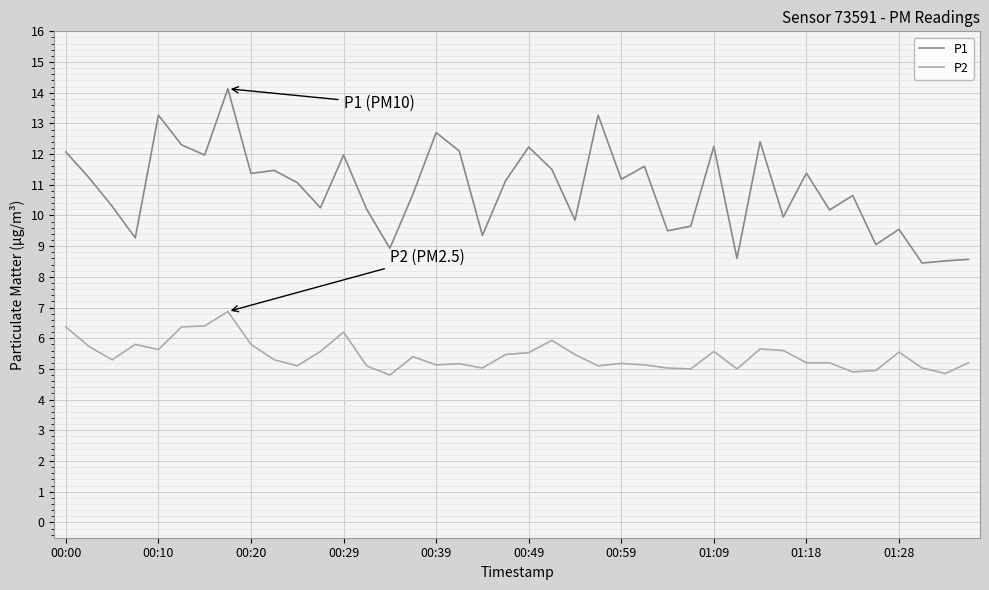

List the series in order of their overall mean, lowest first.

P2, P1